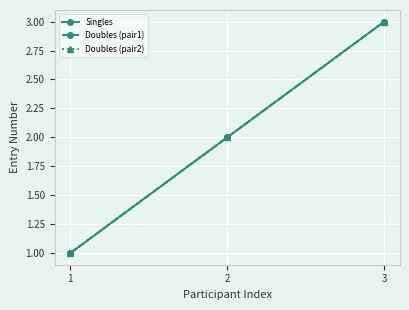

What is the approximate value of Singles at 1?

1